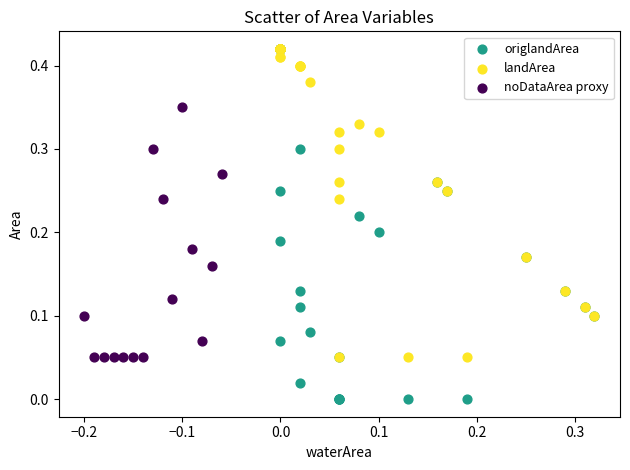

Which series has the largest Y range (max minus min)?

origlandArea